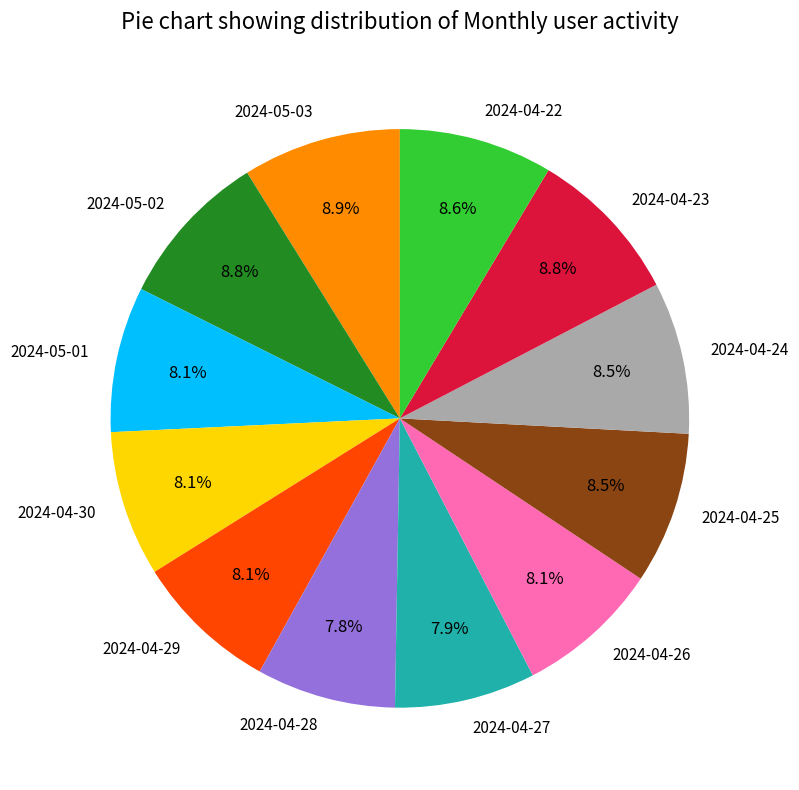

Does any single category account for the majority?

No